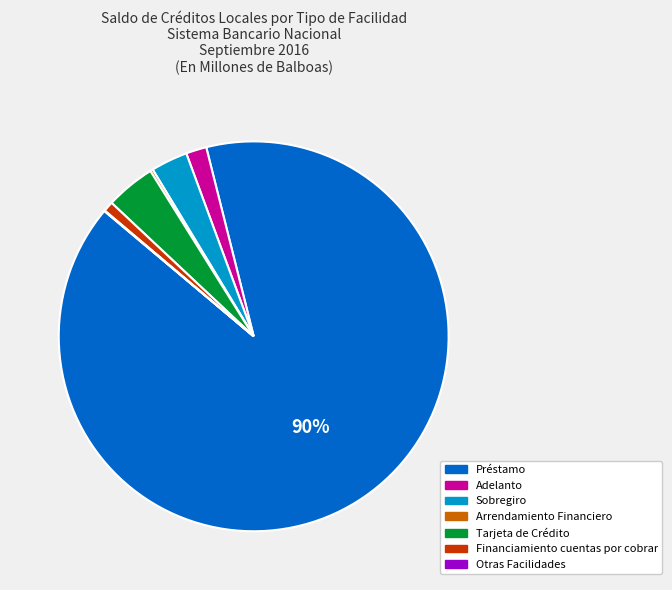

The Adelanto slice represents 2% of the pie. True or false?

True